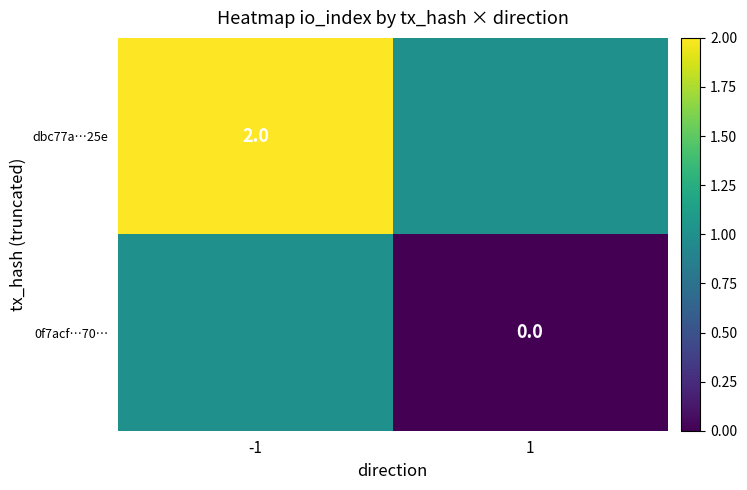

Rank the series at -1 from lowest to highest value.

0f7acf…70…, dbc77a…25e